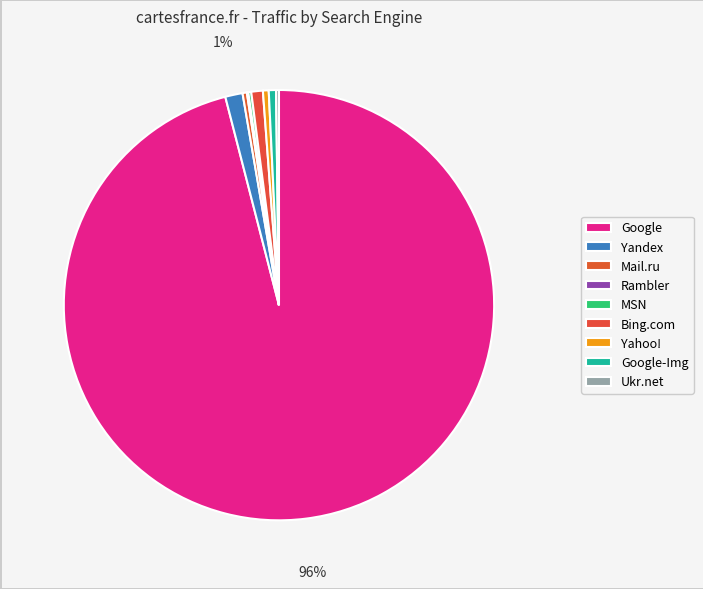

What is the largest slice in the pie chart?

Google